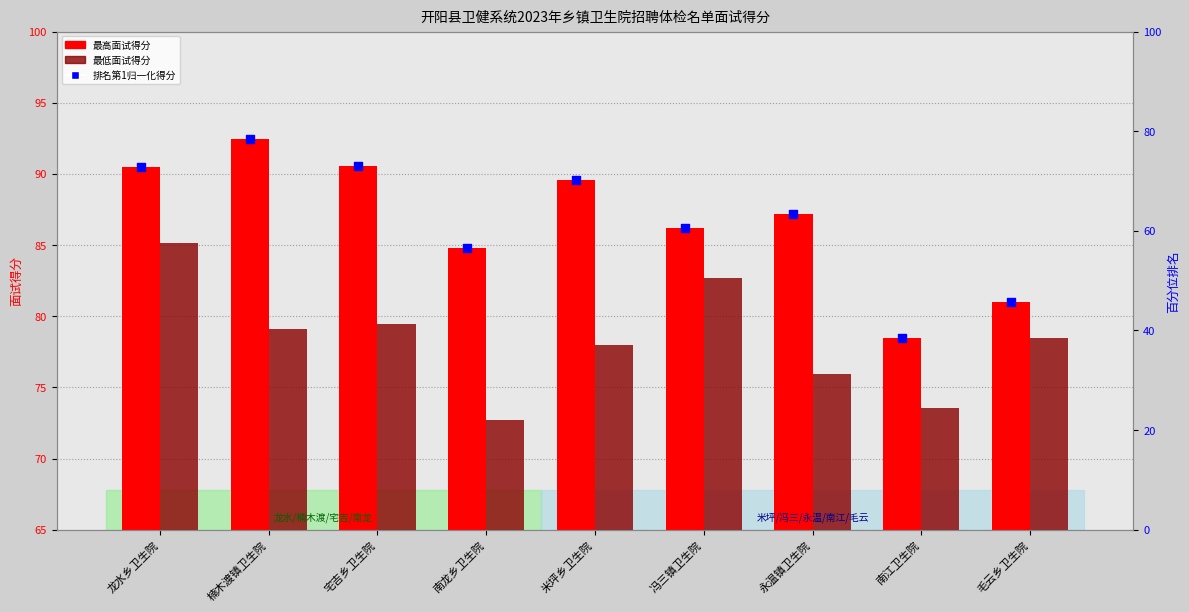

Which series contains the lowest Y value?

排名第1归一化得分